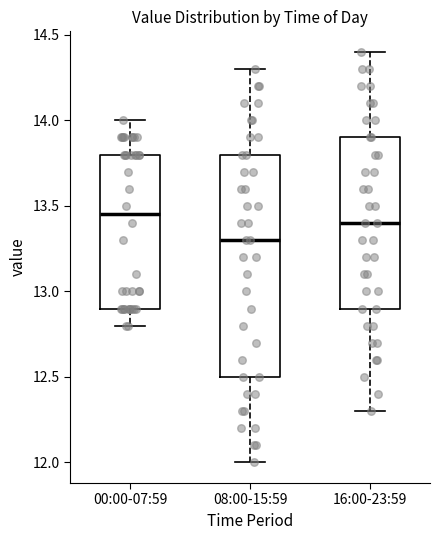

Comparing the boxes themselves (not the whiskers), which one is the tallest?

08:00-15:59